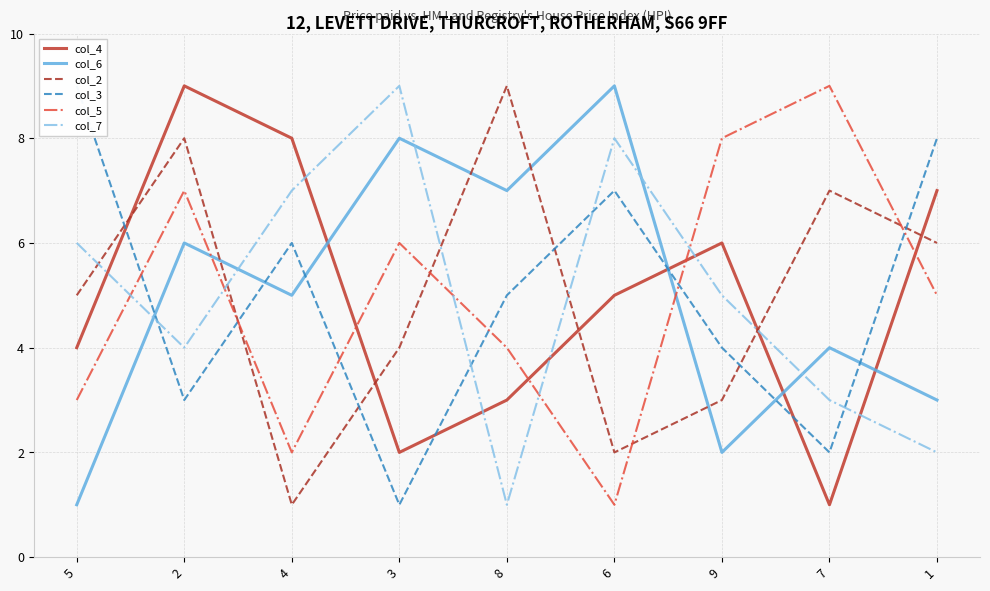

In col_5, how many points are lower than both neighbors (excluding endpoints)?

2